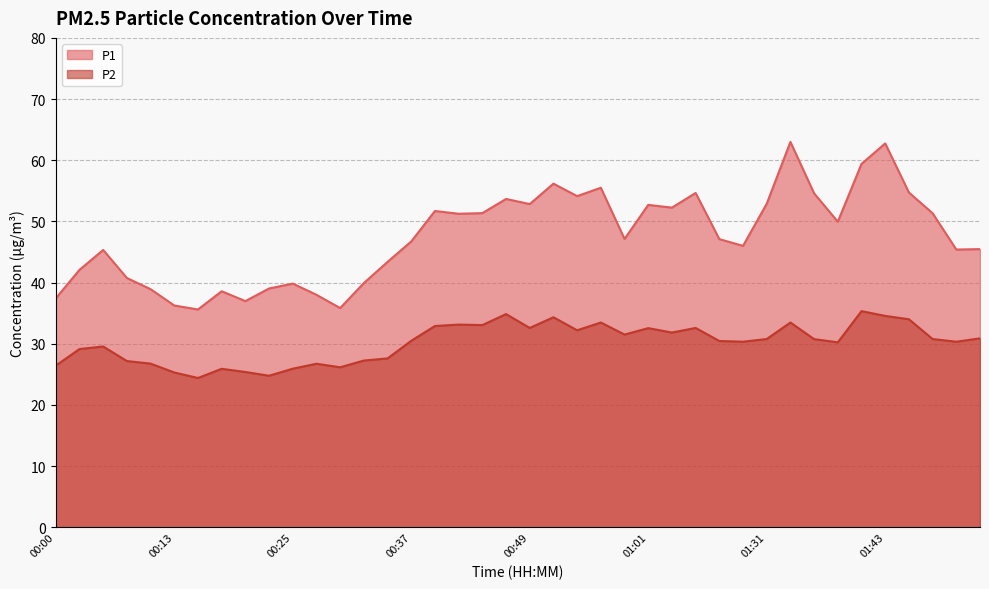

True or false: P1 and P2 cross at least once.

False